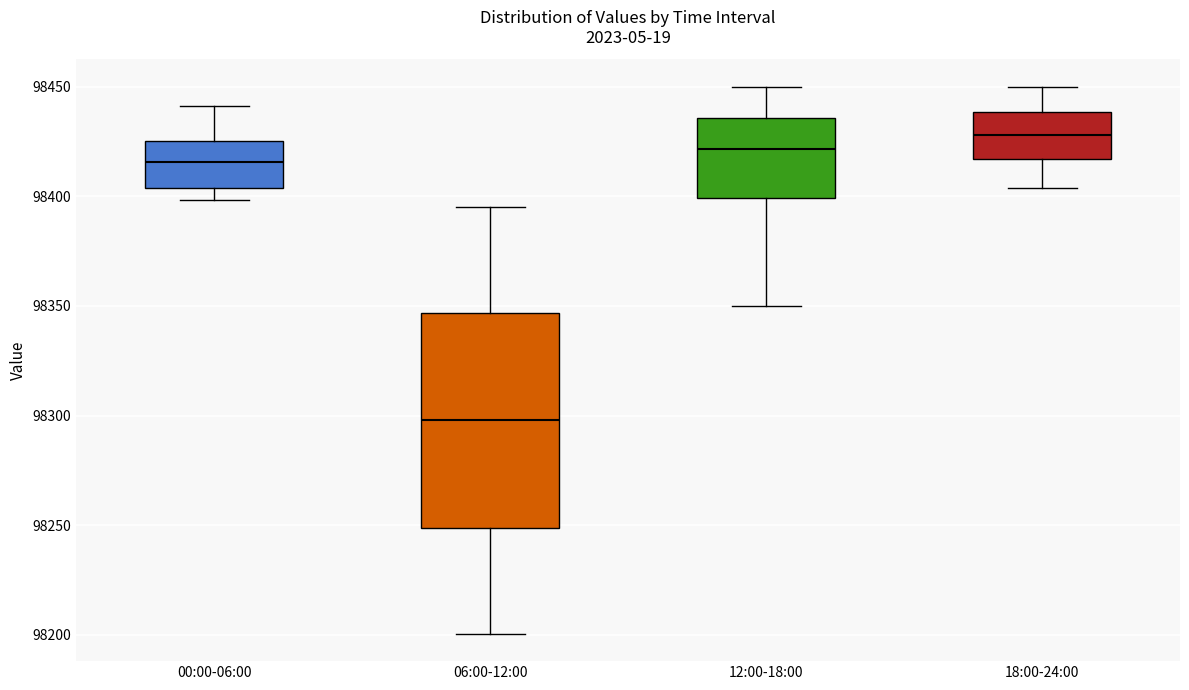

Which box is the tallest, from its lower edge to its upper edge?

06:00-12:00